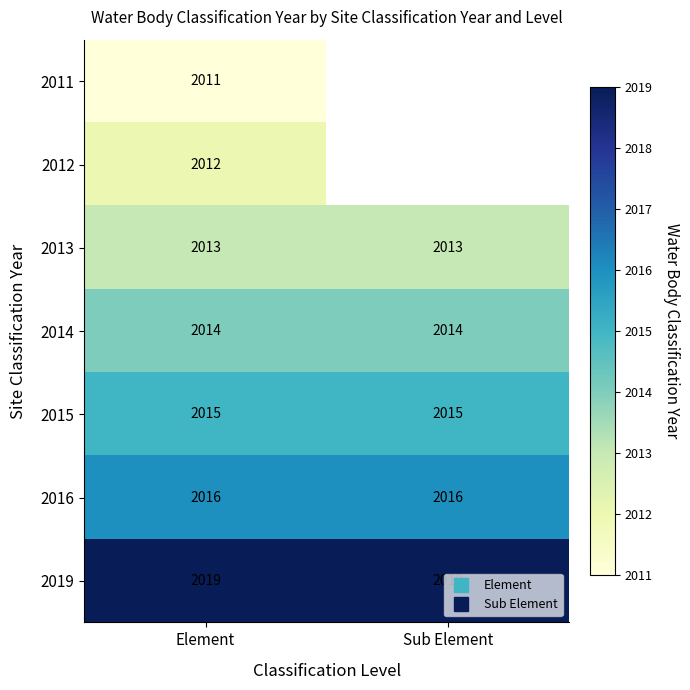

Is it true that 2013 equals 1002.8 at Sub Element?

False